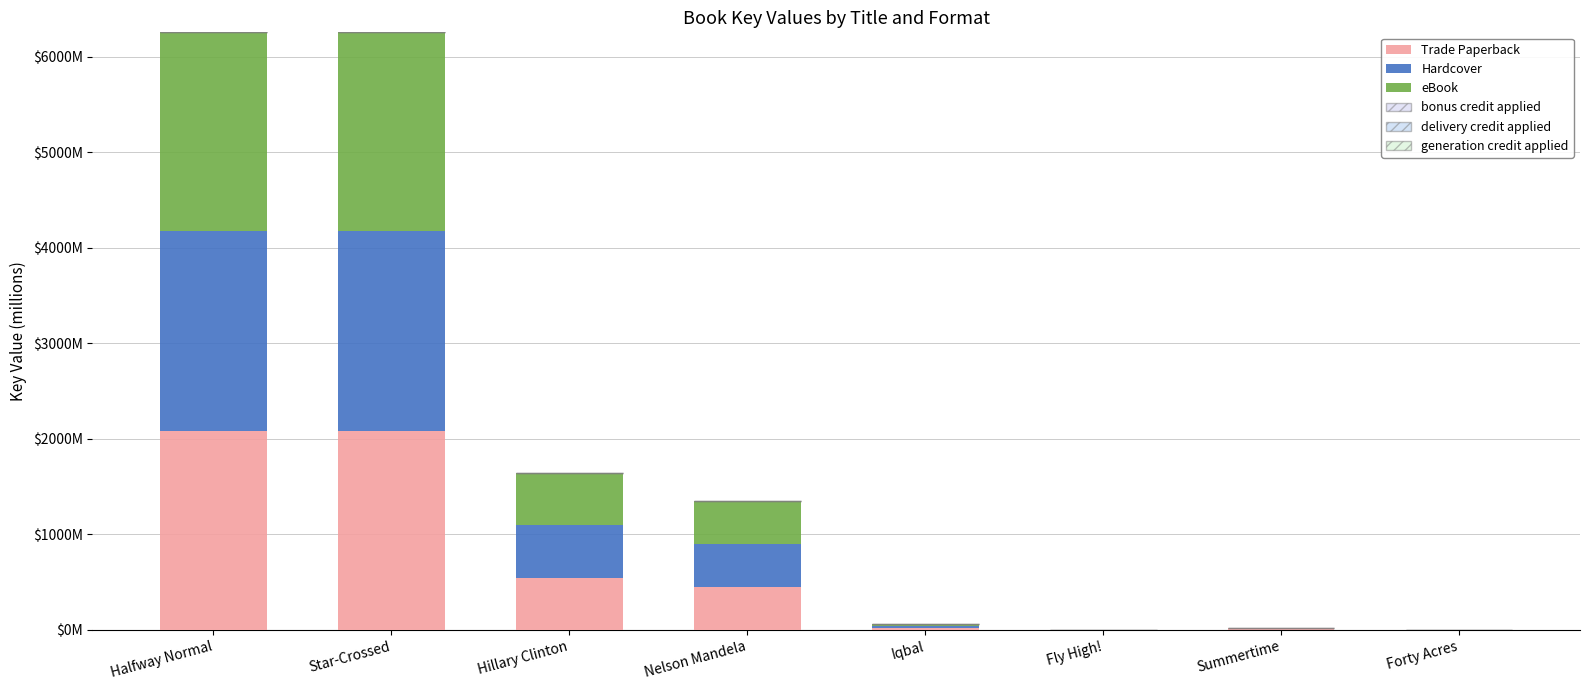

Are the bars grouped side by side (vs. stacked)?

No